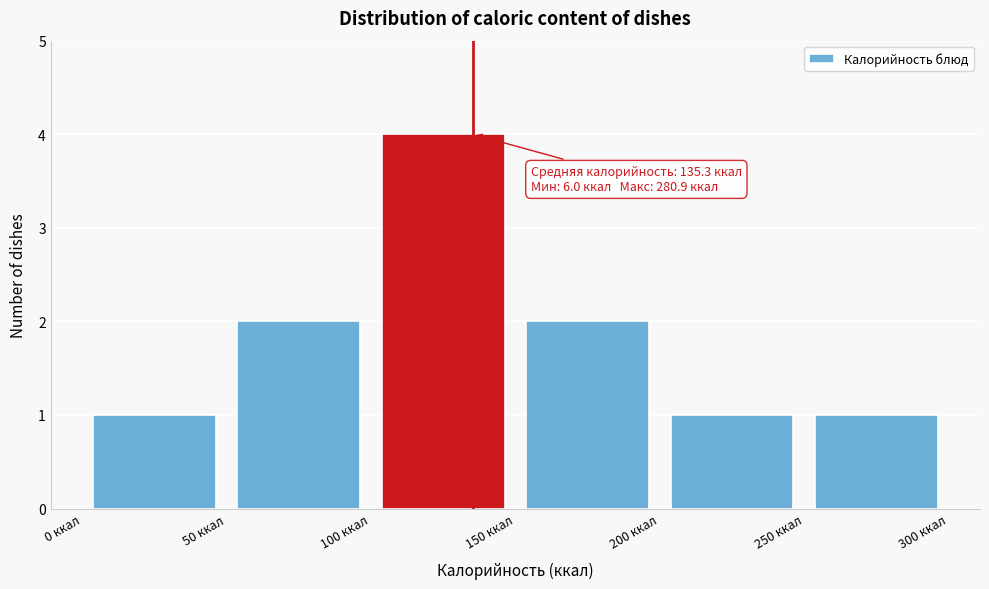

Over which range of the x-axis is the bar tallest?

100 to 150